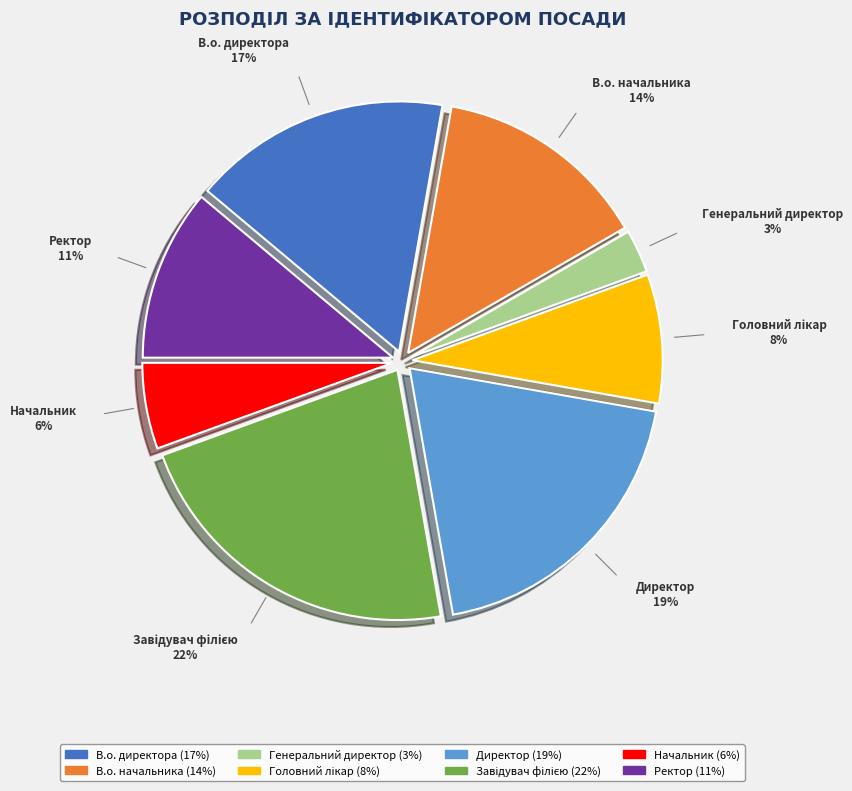

Does any single category account for the majority?

No